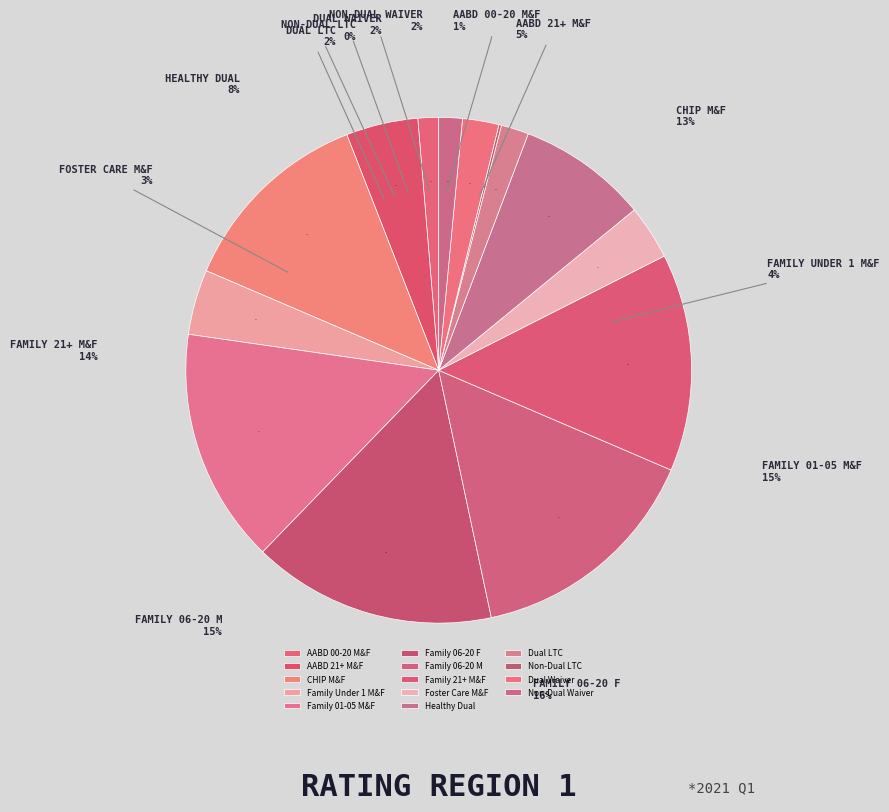

The AABD 00-20 M&F slice represents 7% of the pie. True or false?

False